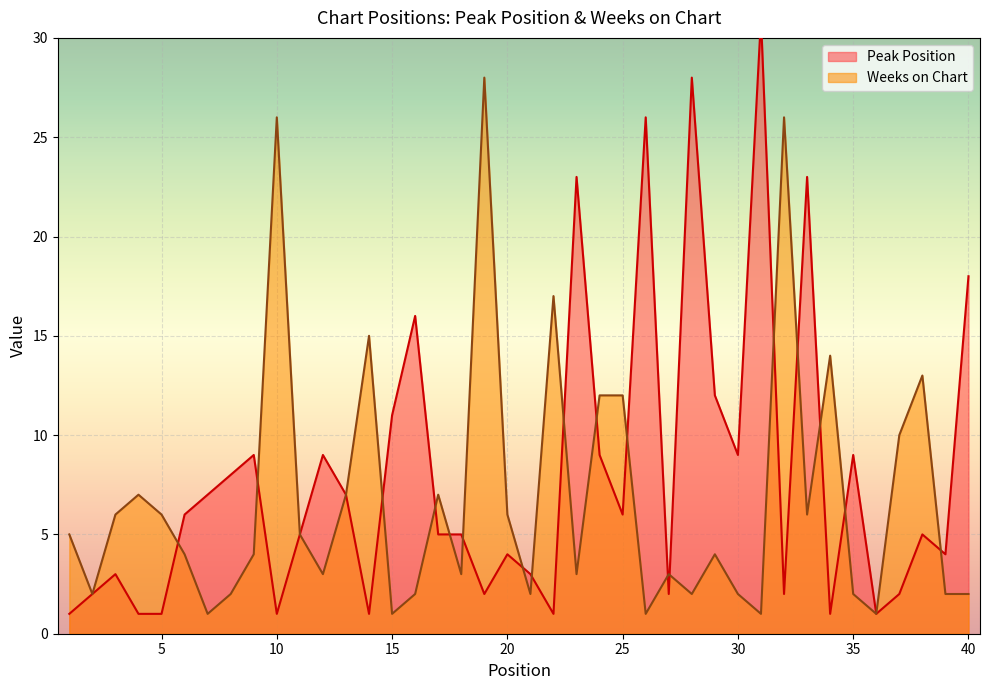

Count the number of categories in the chart.

40